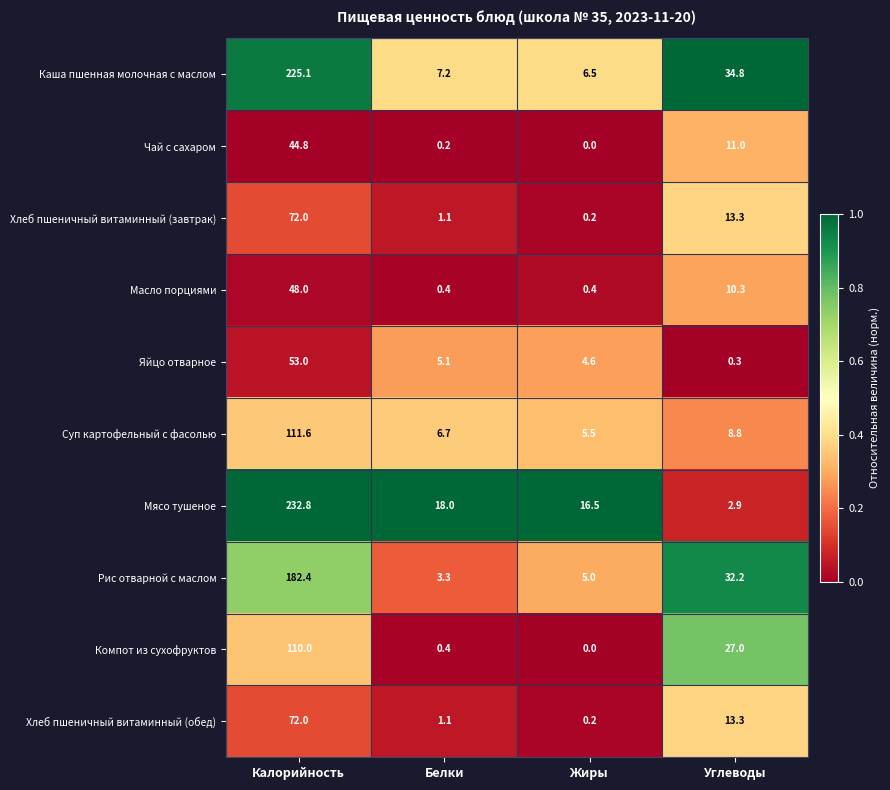

What is the spread (max minus min) of values at Белки?

17.8